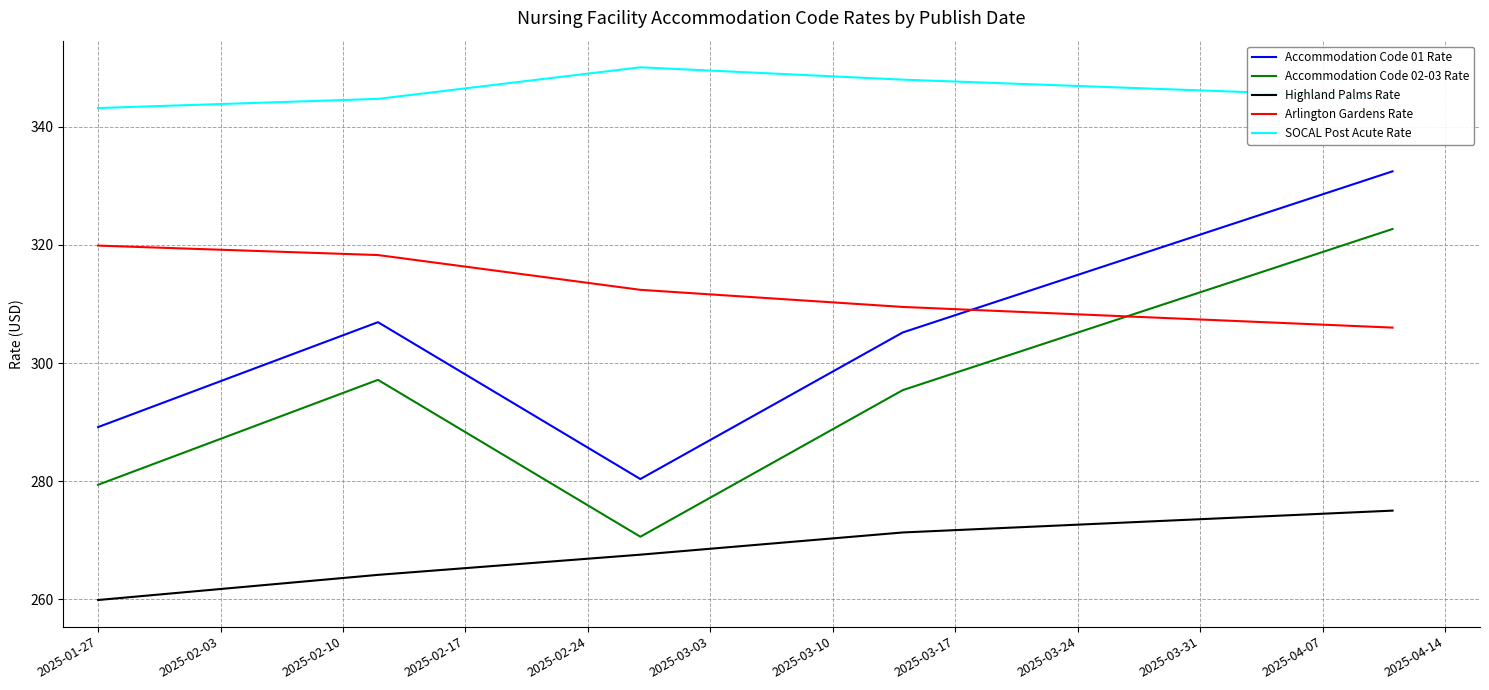

True or false: Accommodation Code 02-03 Rate and SOCAL Post Acute Rate intersect in this chart.

False